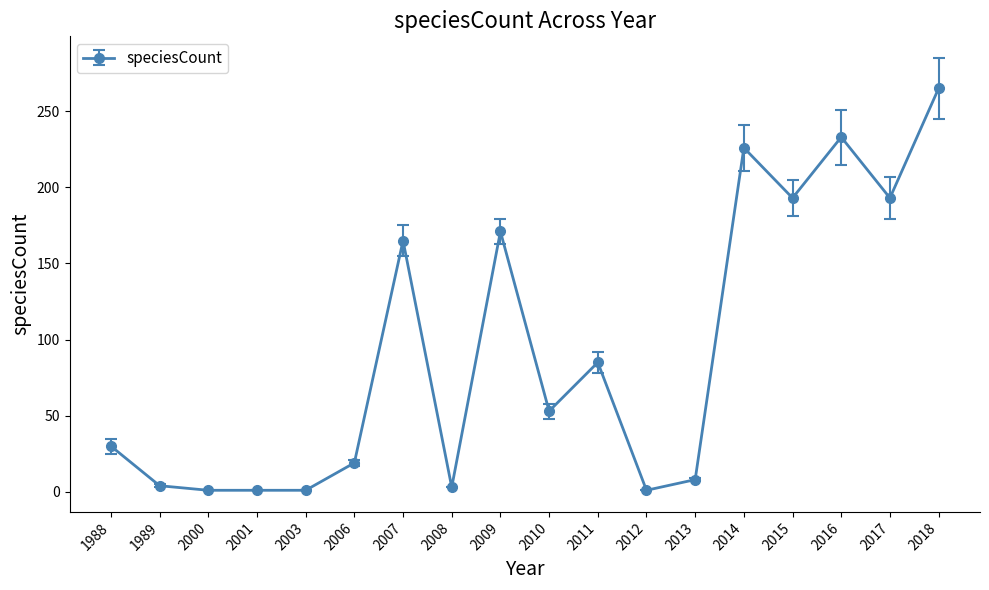

Is it true that the value at 2015 is 91?

False